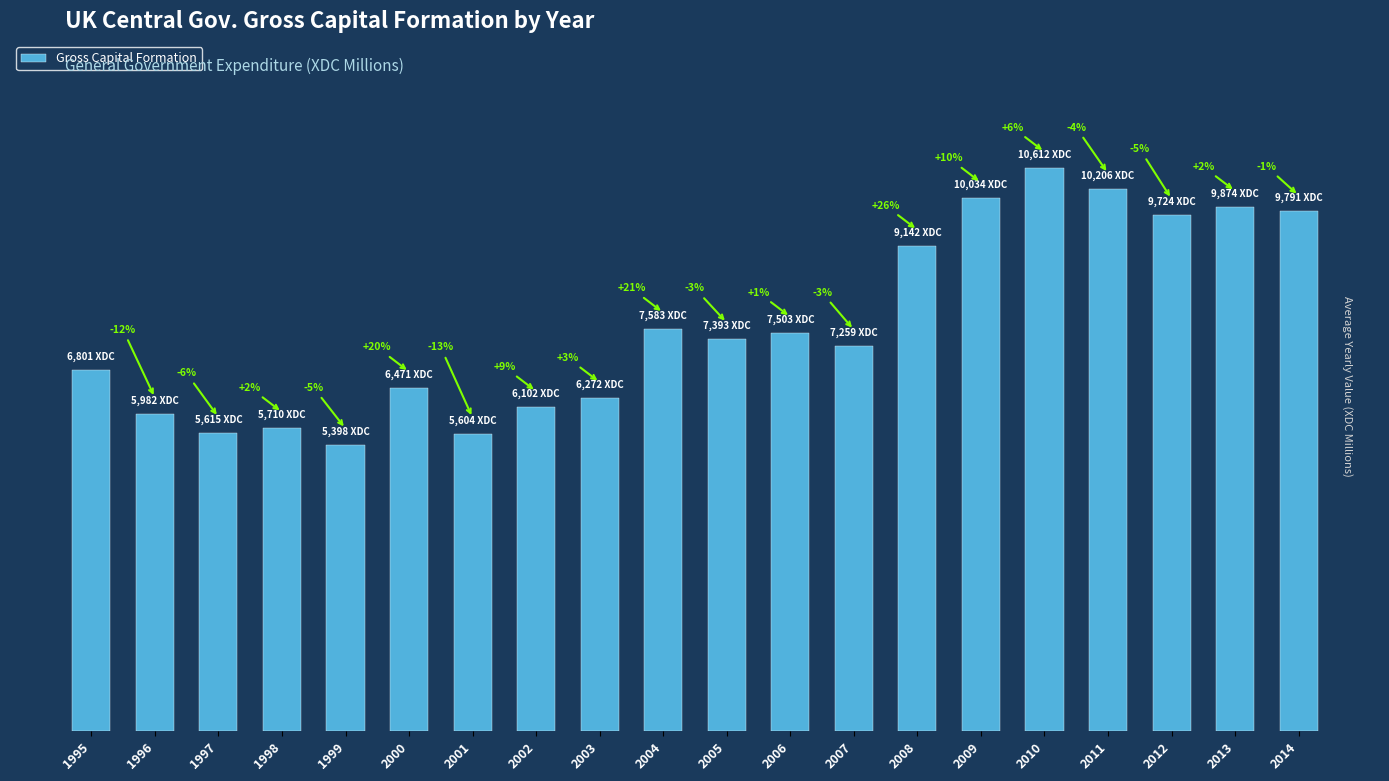

Does the chart contain any negative values?

No